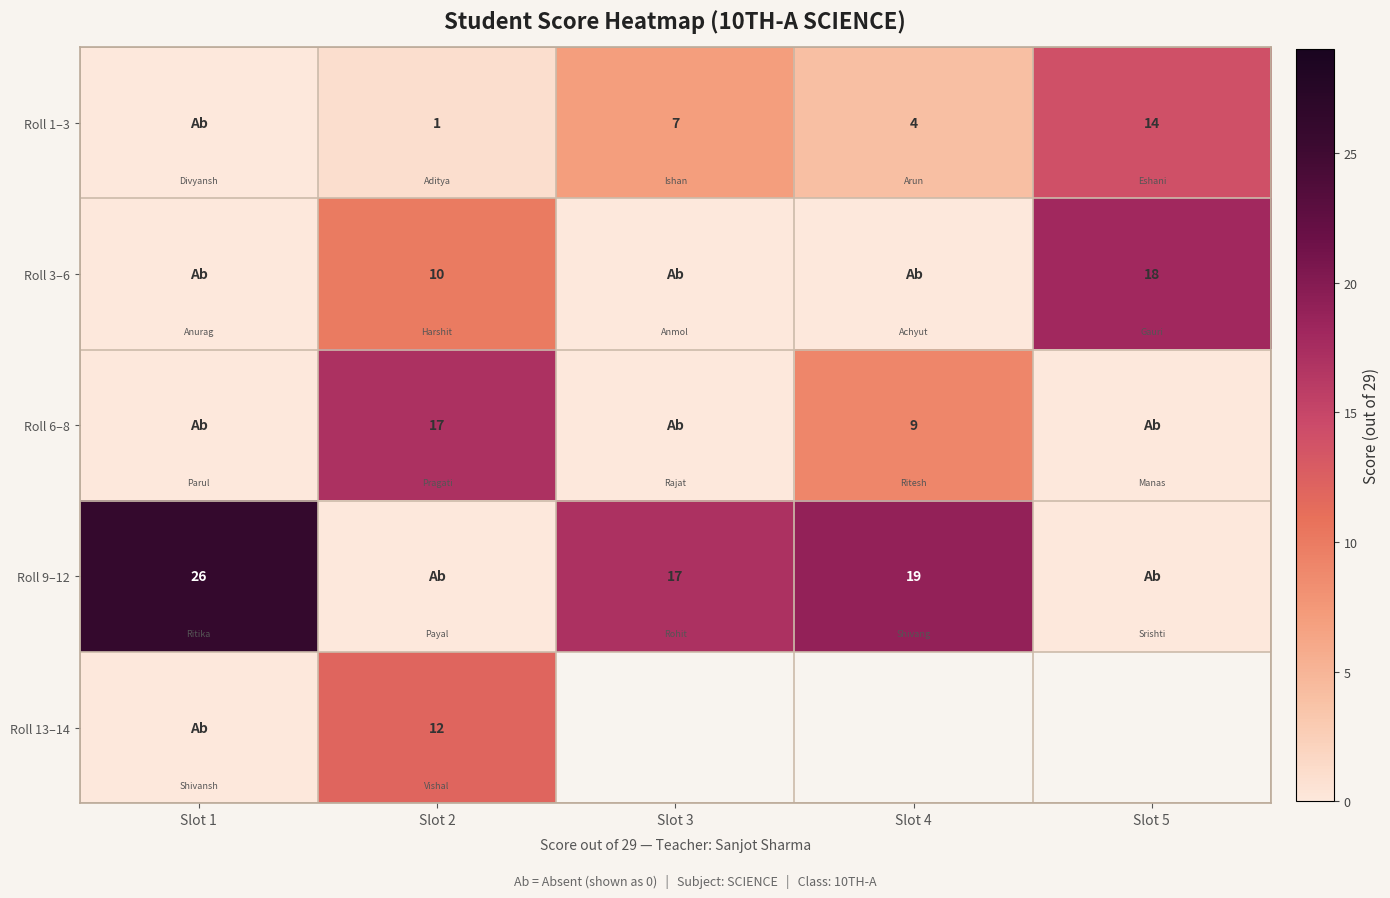

Is it true that Roll 9–12 equals 41 at Slot 1?

False